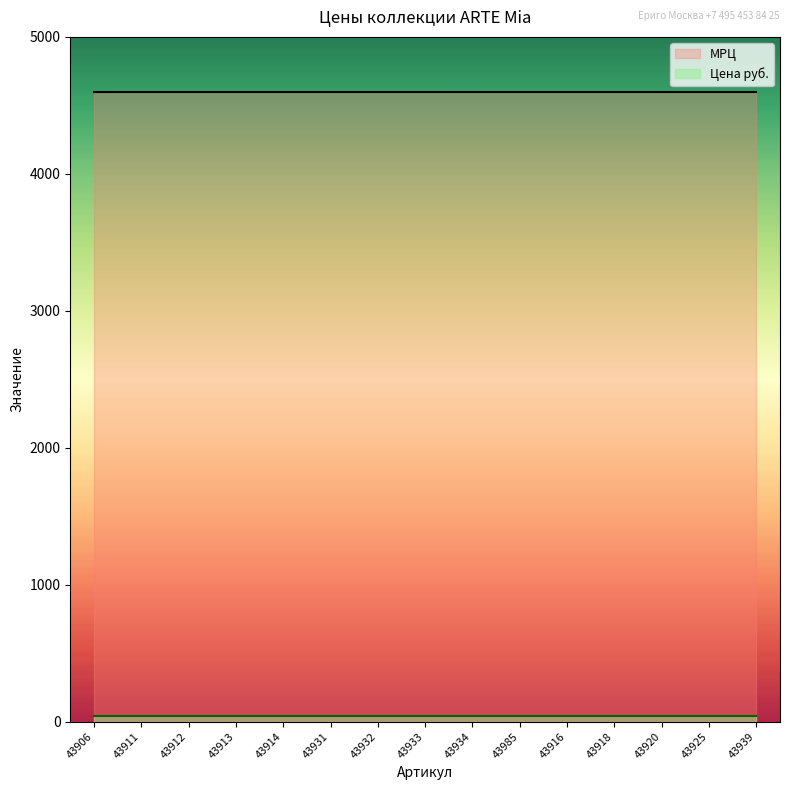

What is the minimum value shown in the chart?

45.0